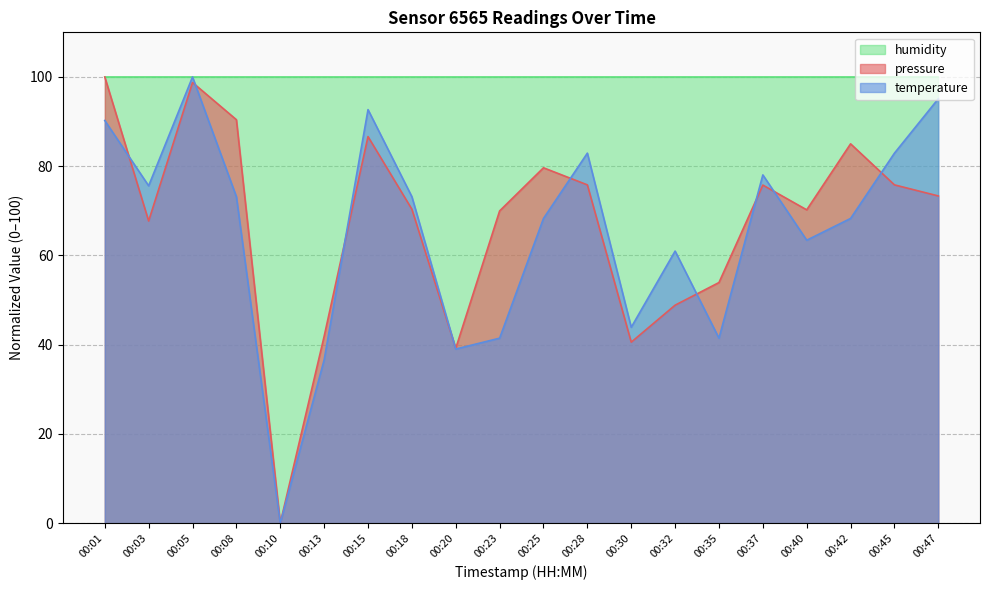

At which category does pressure reach its first local peak?

00:05